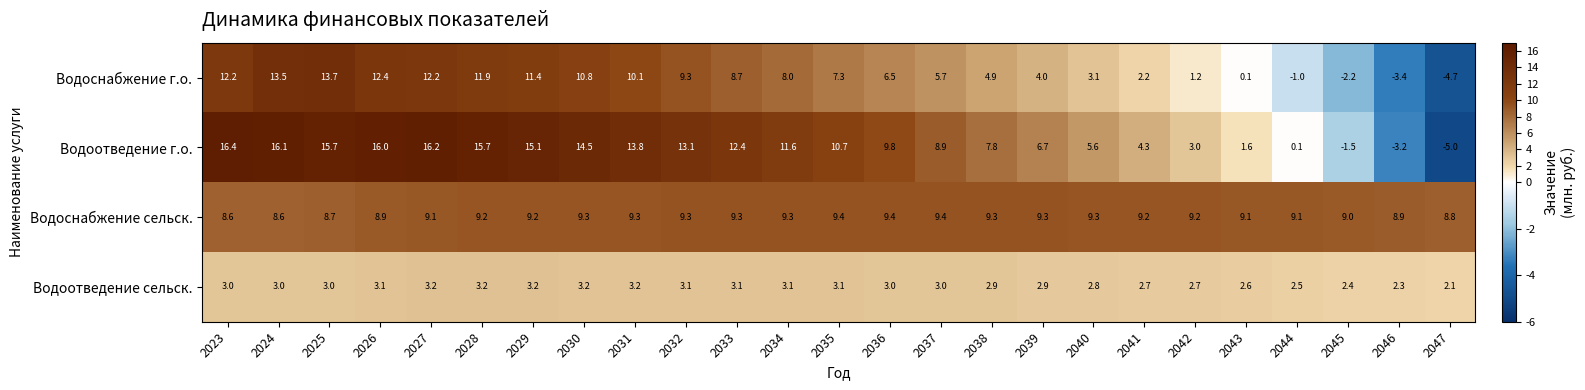

How many negative values does the Водоотведение г.о. series have?

3